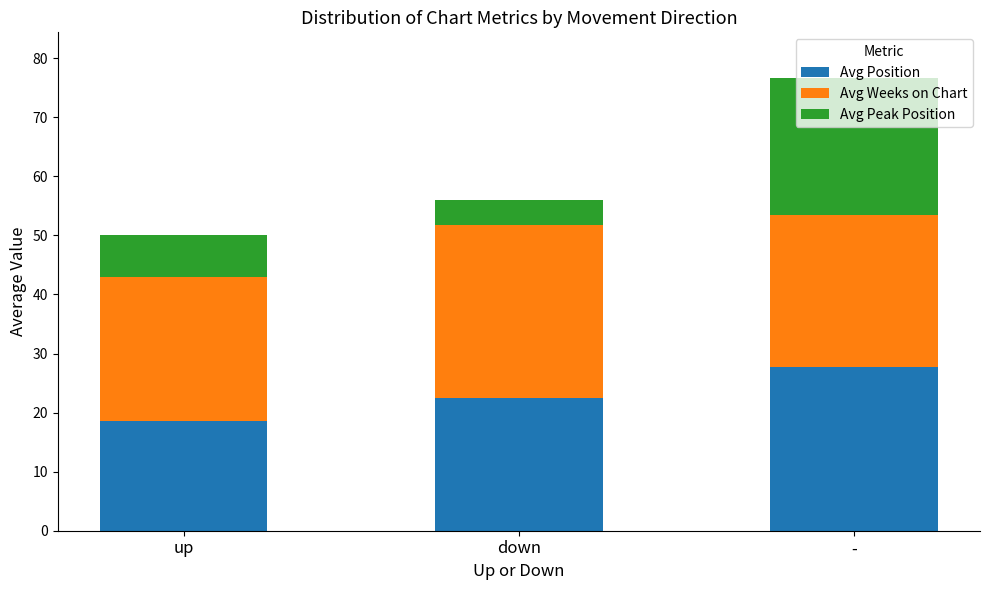

The Avg Position series shows 27.7 at -. True or false?

True